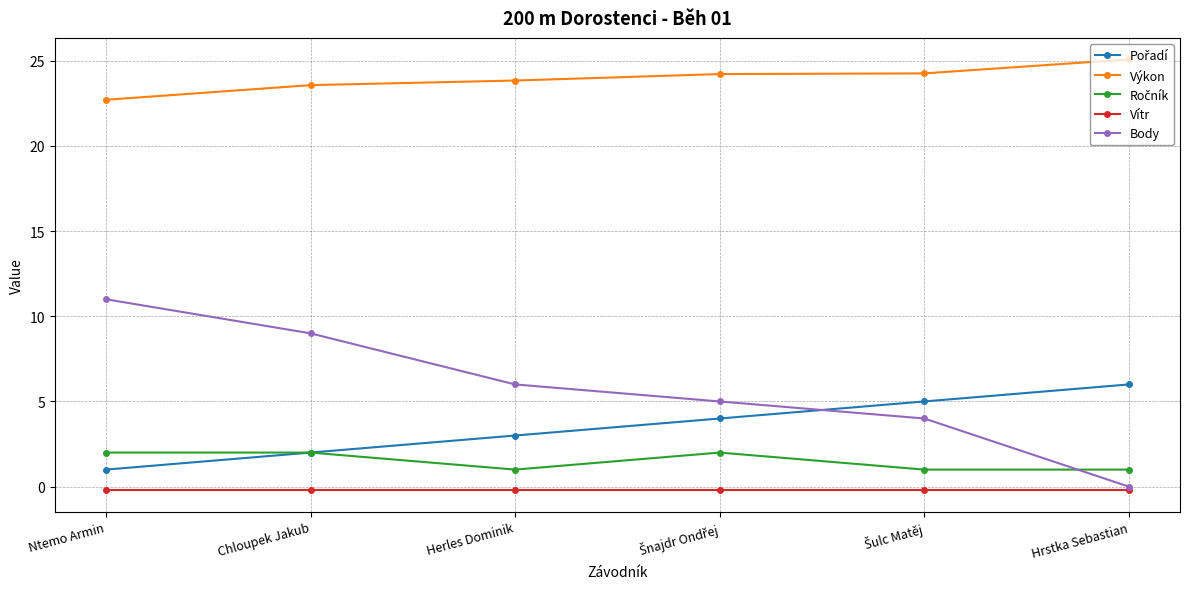

True or false: Výkon has a value of 33.1 at Ntemo Armin.

False